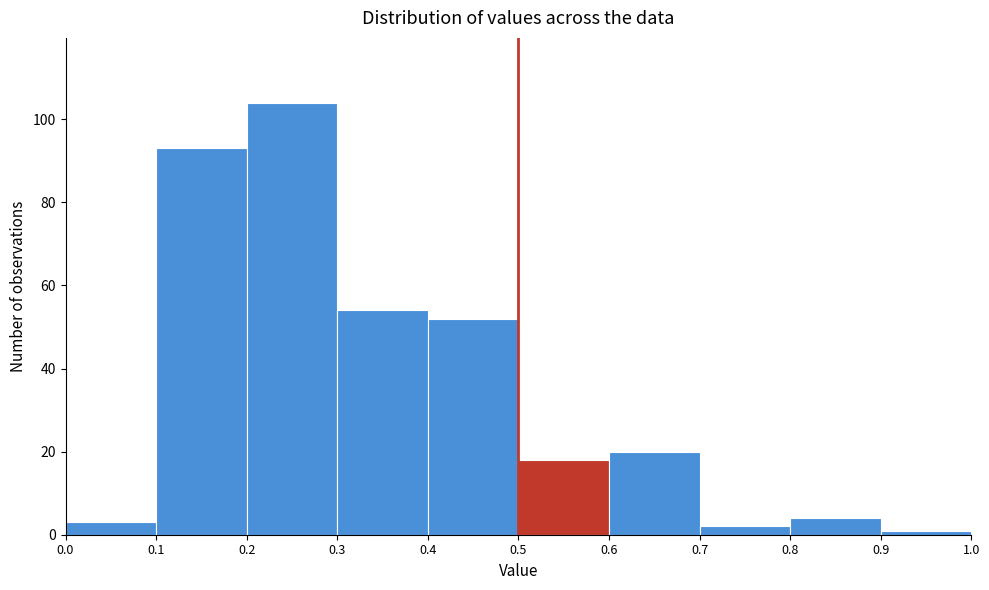

Reading left to right, list every bar in this chart as the range it spans on the x-axis followed by its height. The values are not printed on the chart, so give them approximately, as read against the axis.

0.0 to 0.1: 4
0.1 to 0.2: 94
0.2 to 0.3: 104
0.3 to 0.4: 54
0.4 to 0.5: 52
0.5 to 0.6: 18
0.6 to 0.7: 20
0.7 to 0.8: 2
0.8 to 0.9: 4
0.9 to 1.0: under 2